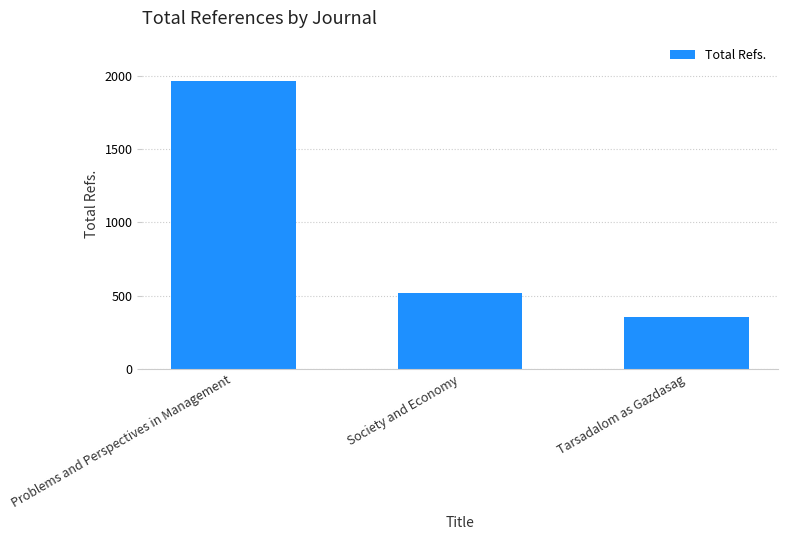

What is the difference between the maximum and minimum values?

1609